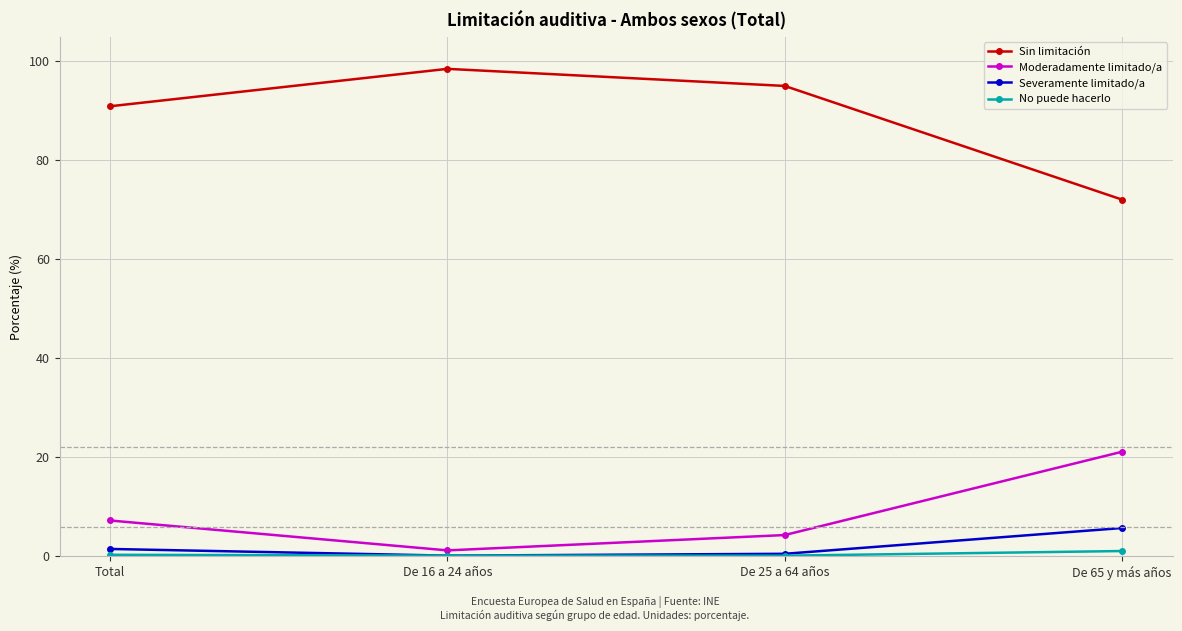

True or false: Sin limitación and Moderadamente limitado/a intersect in this chart.

False